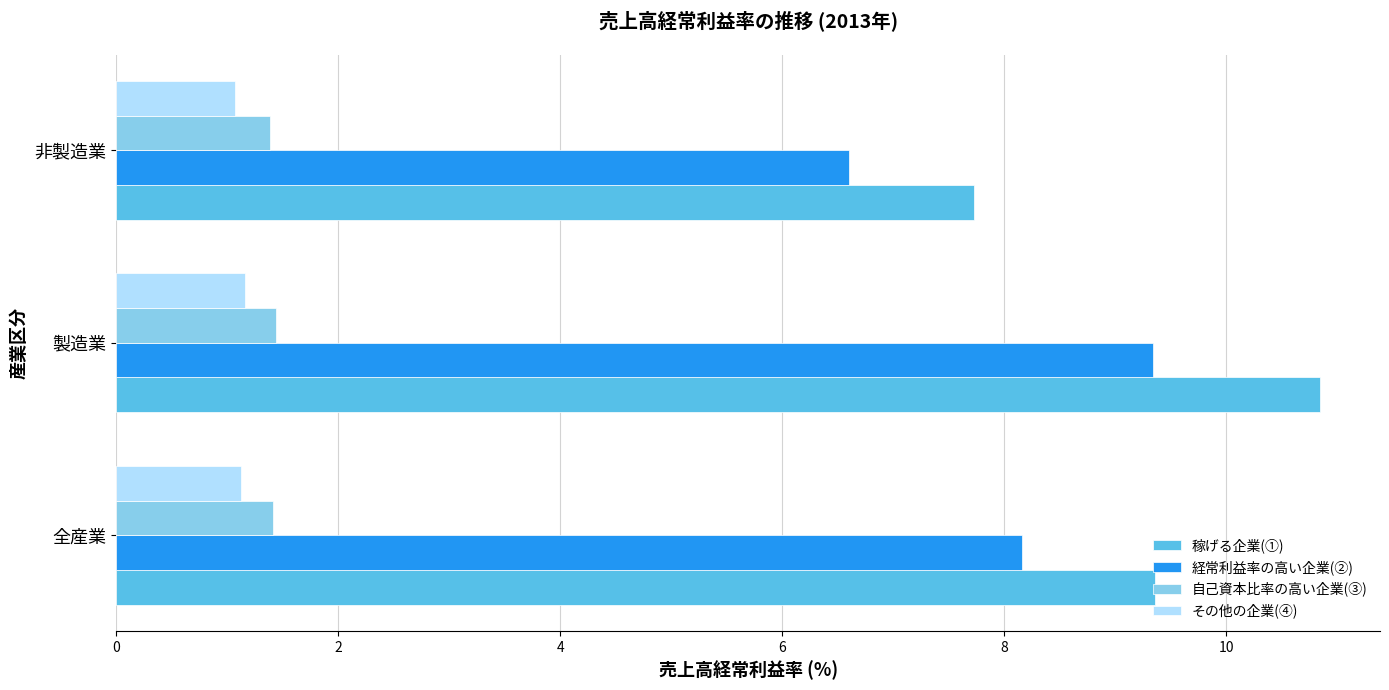

Rank the categories by 稼げる企業(①) value from lowest to highest.

非製造業, 全産業, 製造業